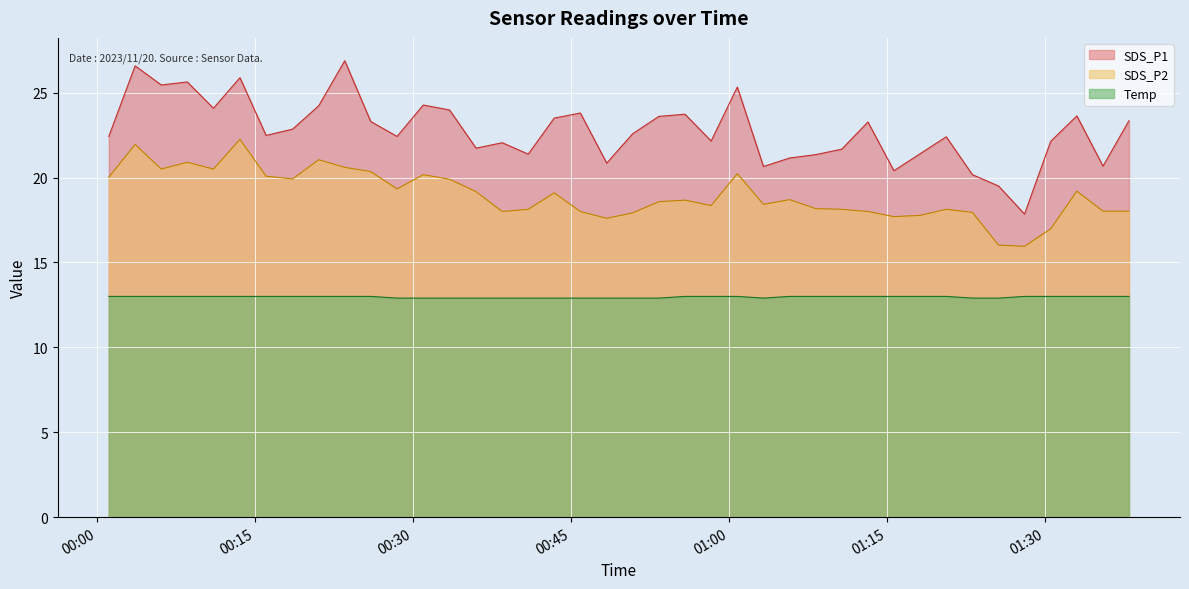

At 2023/11/20 00:45:54, list the series in order from largest to smallest.

SDS_P1, SDS_P2, Temp